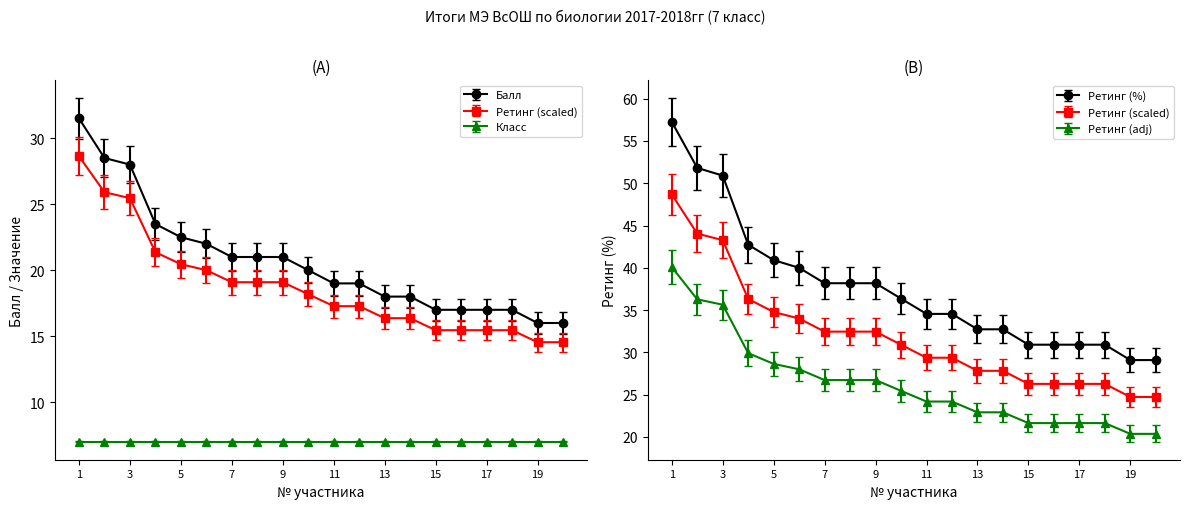

The Балл series shows 9.5 at 14. True or false?

False